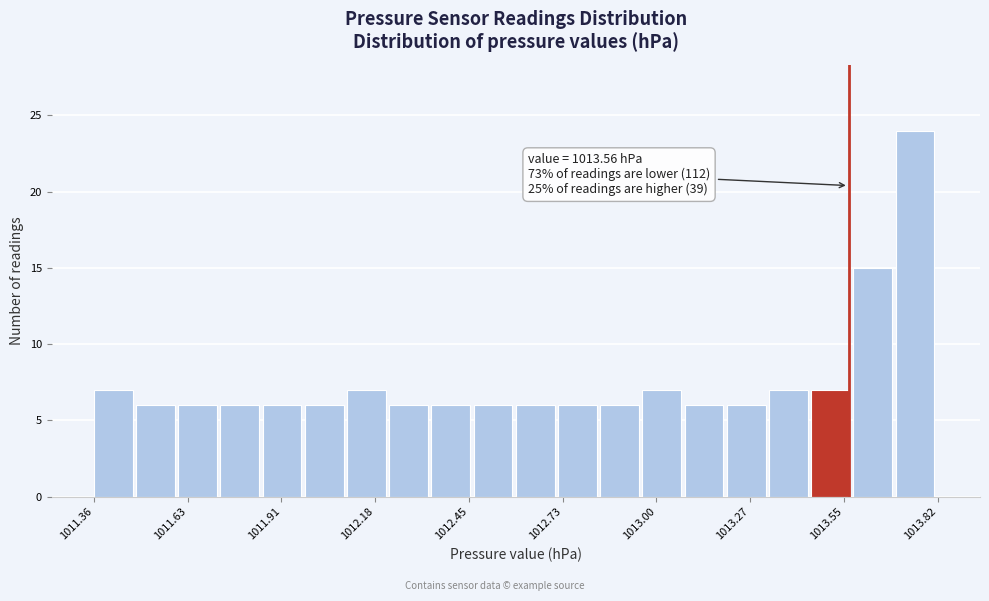

Read against the x-axis, roughly where is the centre of the tallest bar?

1013.75